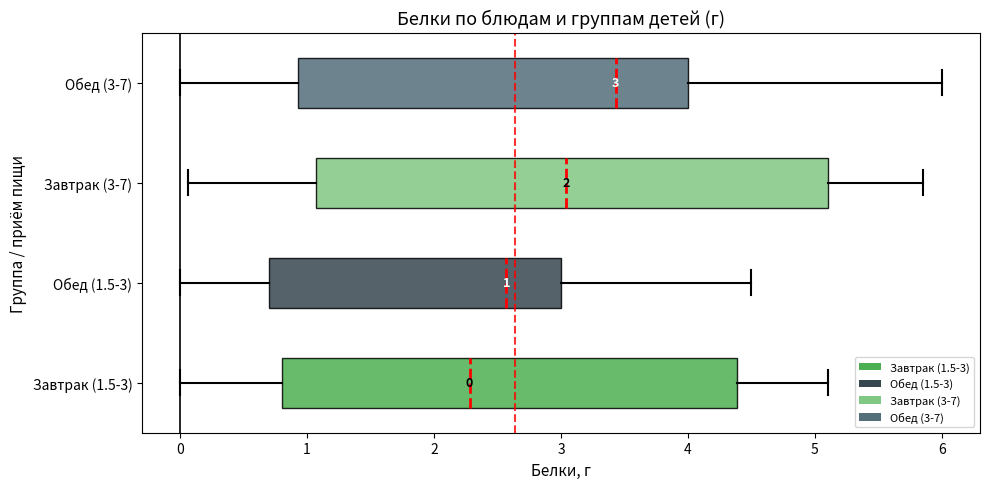

Which box is the widest, from its left edge to its right edge?

Завтрак (3-7)